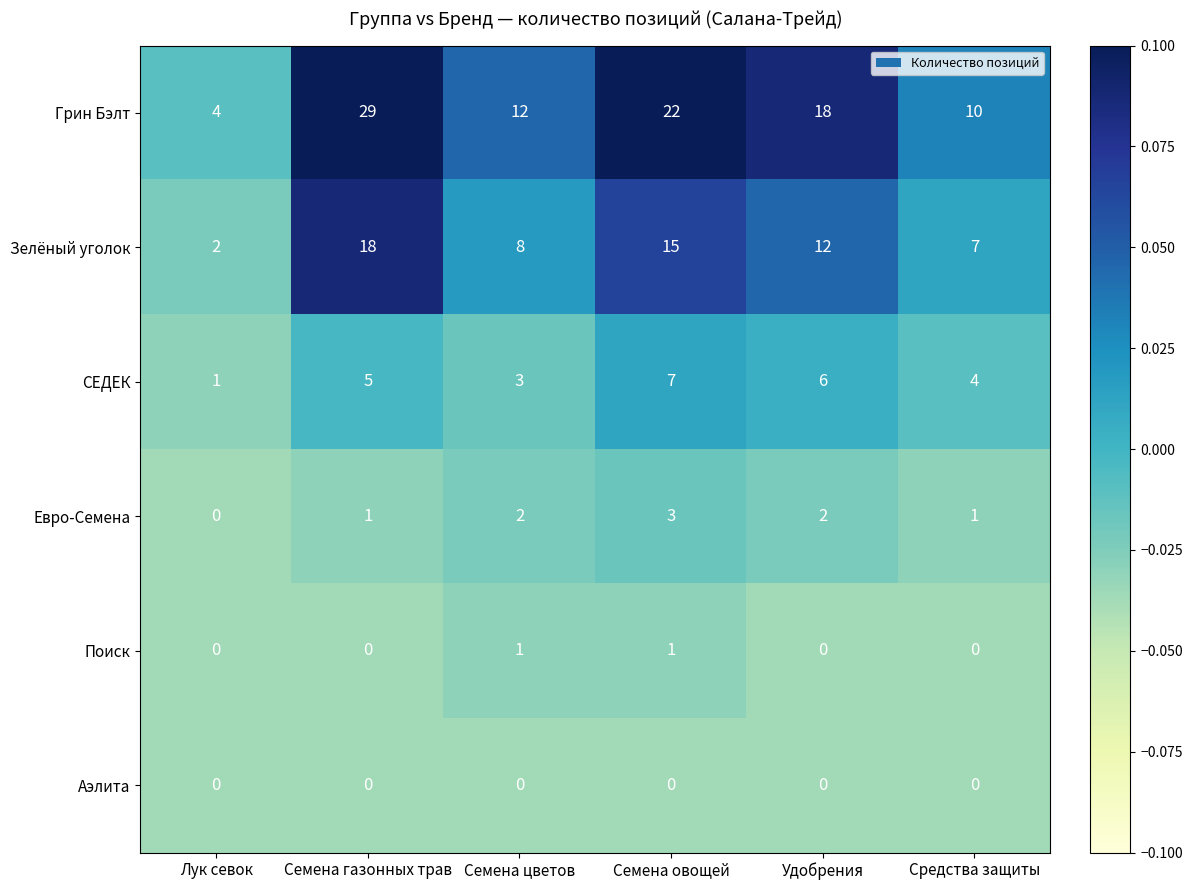

At how many categories does at least one series exceed 0?

6